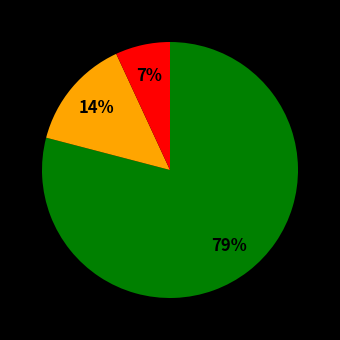

To the nearest percent, what is the difference between the largest and smallest slice percentages?

72%